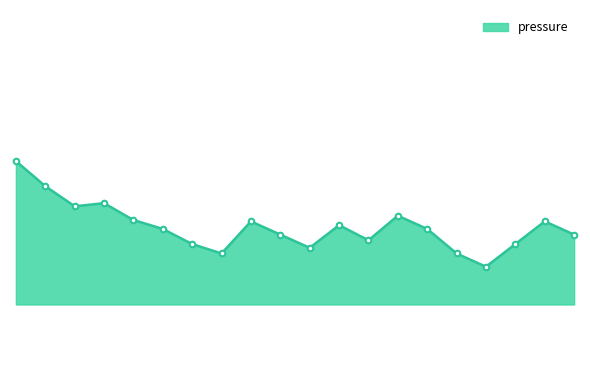

At which label does the data first exceed 101068?

00:01